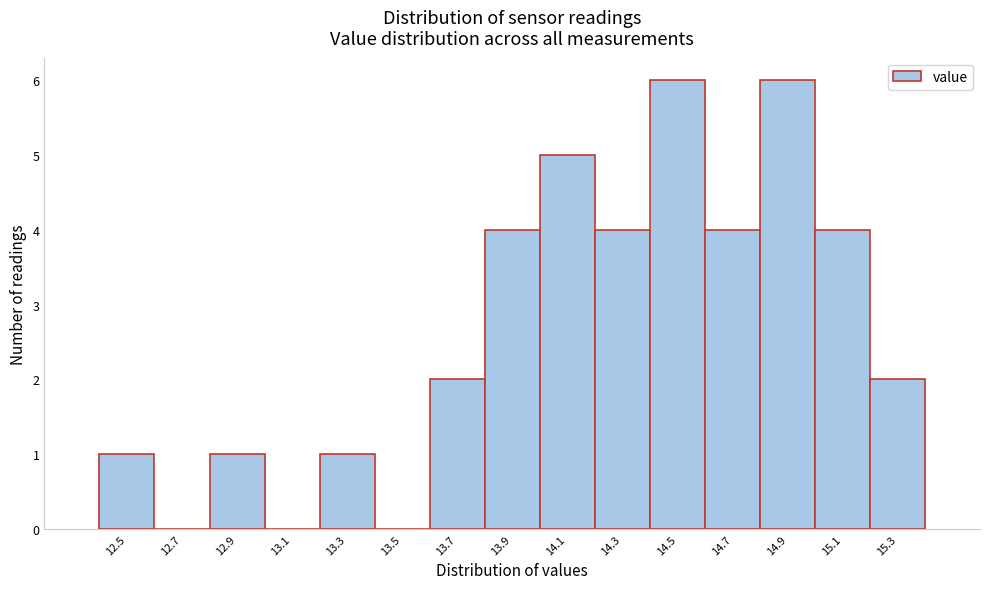

Reading left to right, list every bar in this chart as the range it spans on the x-axis followed by its height. The values are not printed on the chart, so give them approximately, as read against the axis.

12.4 to 12.6: 1
12.6 to 12.8: 0
12.8 to 13.0: 1
13.0 to 13.2: 0
13.2 to 13.4: 1
13.4 to 13.6: 0
13.6 to 13.8: 2
13.8 to 14.0: 4
14.0 to 14.2: 5
14.2 to 14.4: 4
14.4 to 14.6: 6
14.6 to 14.8: 4
14.8 to 15.0: 6
15.0 to 15.2: 4
15.2 to 15.4: 2